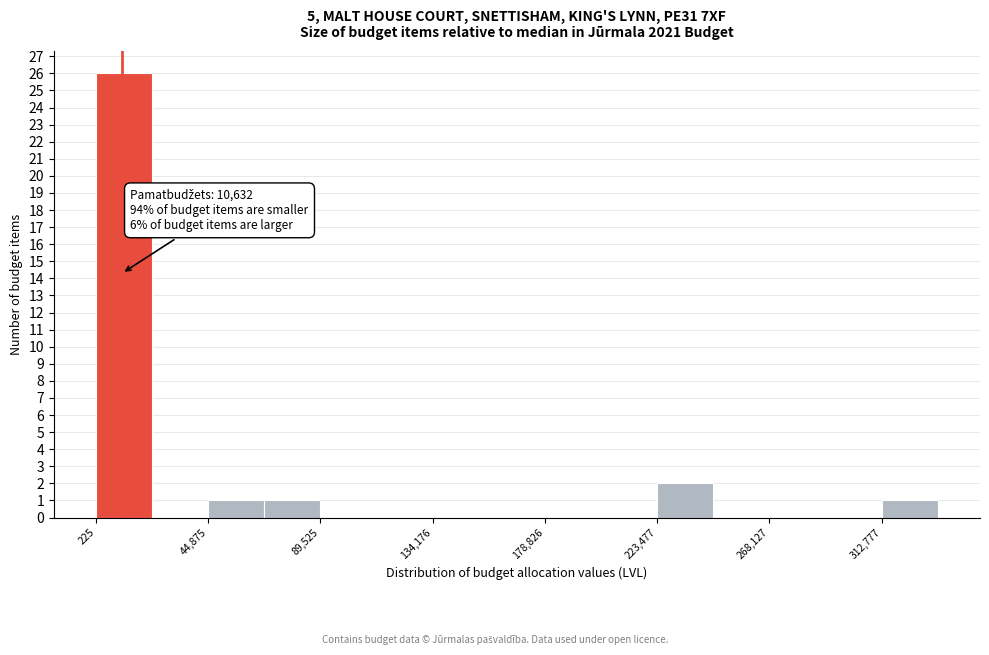

Over which range of the x-axis is the bar tallest?

0 to 25000